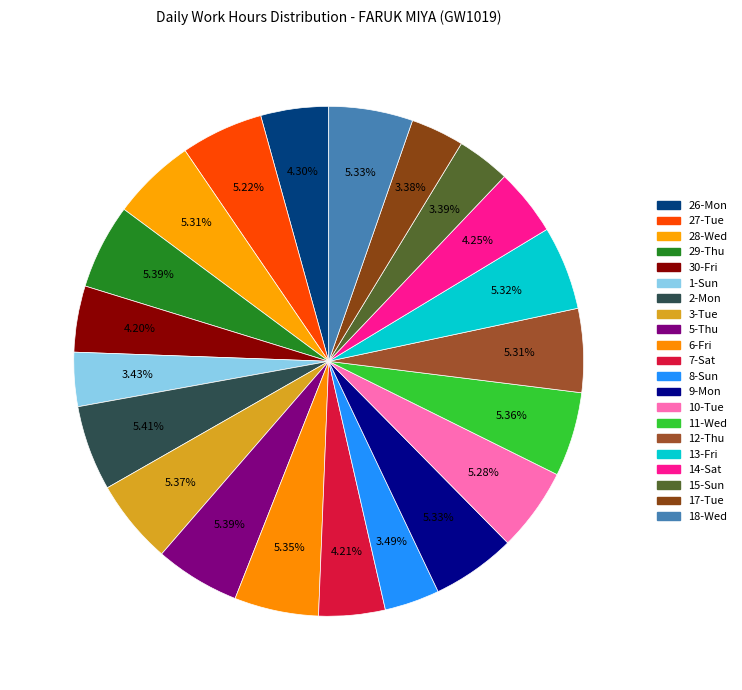

To the nearest percent, what is the difference between the largest and smallest slice percentages?

2%